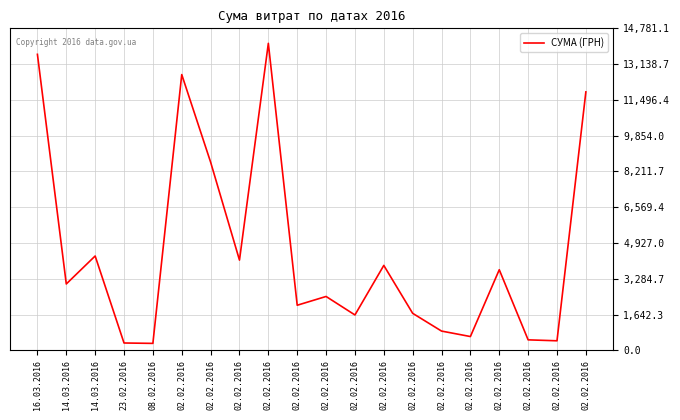

Reading right to left, what are all the values shown in this chart?

02.02.2016=11862.5	02.02.2016=435.6	02.02.2016=478.8	02.02.2016=3697.8	02.02.2016=630.7	02.02.2016=882.0	02.02.2016=1696.7	02.02.2016=3896.5	02.02.2016=1621.8	02.02.2016=2470.5	02.02.2016=2067.7	02.02.2016=14092.3	02.02.2016=4140.0	02.02.2016=8638.4	02.02.2016=12657.5	08.02.2016=316.6	23.02.2016=334.4	14.03.2016=4328.6	14.03.2016=3044.3	16.03.2016=13587.1